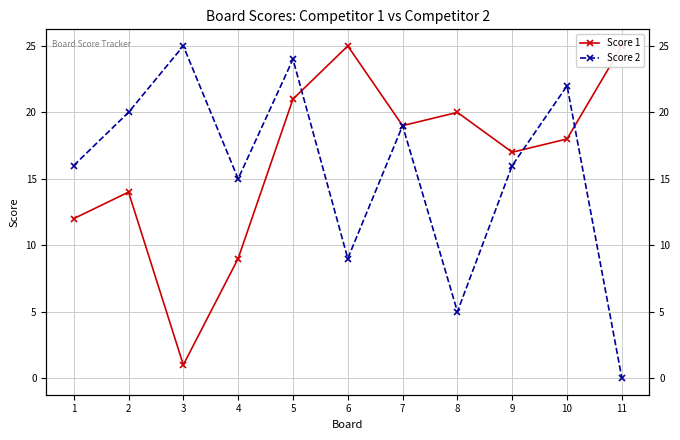

Rank the series at 5 from highest to lowest value.

Score 2, Score 1